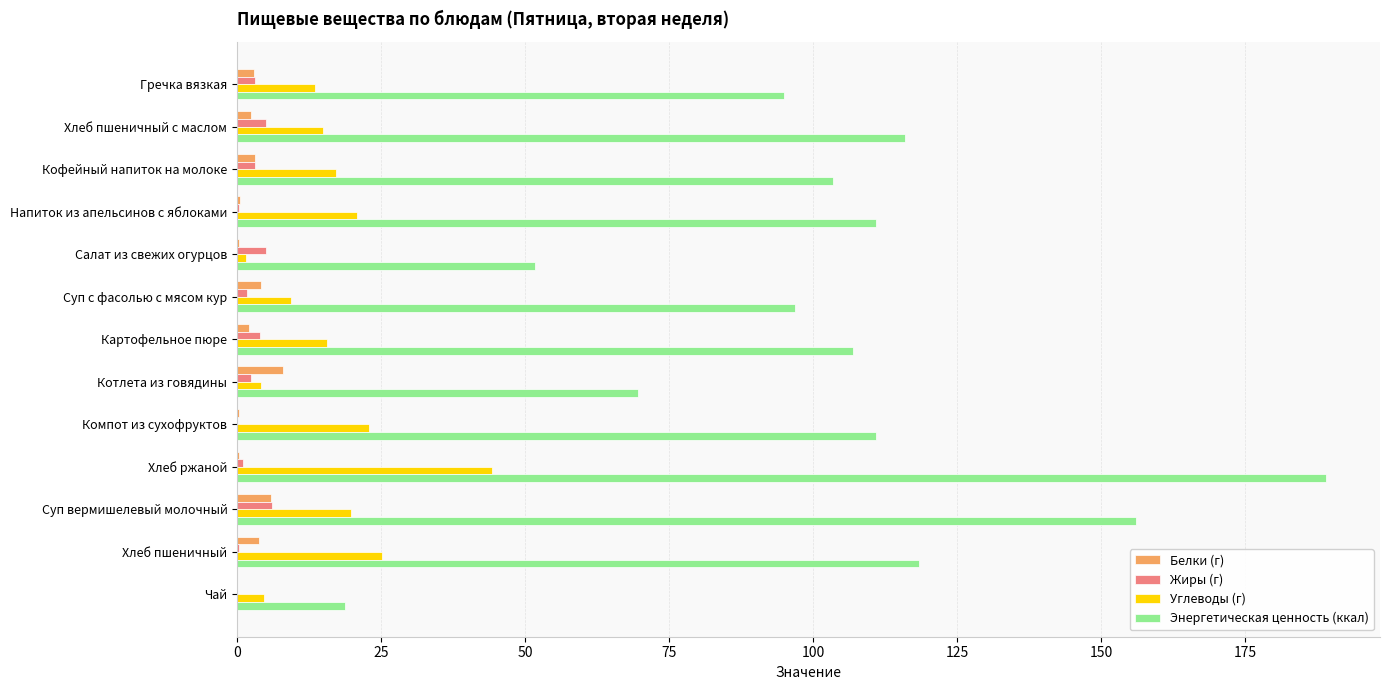

What value does the Жиры (г) series have at Суп вермишелевый молочный?

6.1